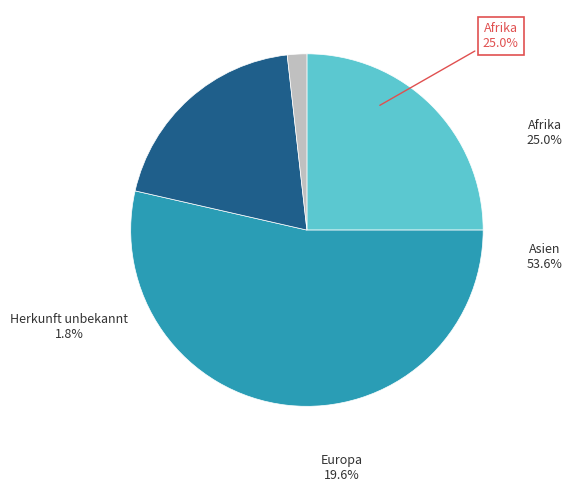

Rank the categories by value from highest to lowest.

Asien, Afrika, Europa, Herkunft unbekannt